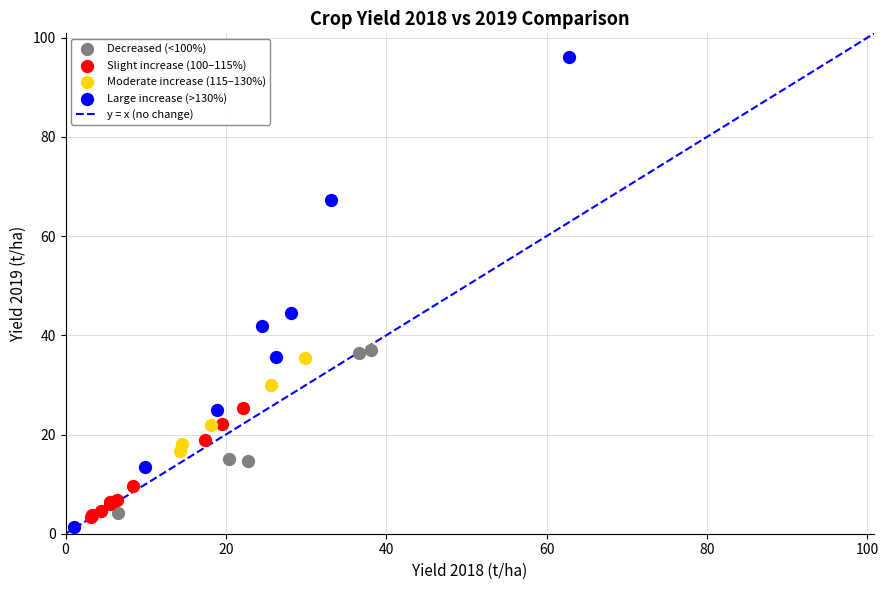

Which series reaches the maximum Y coordinate?

Large increase (>130%)